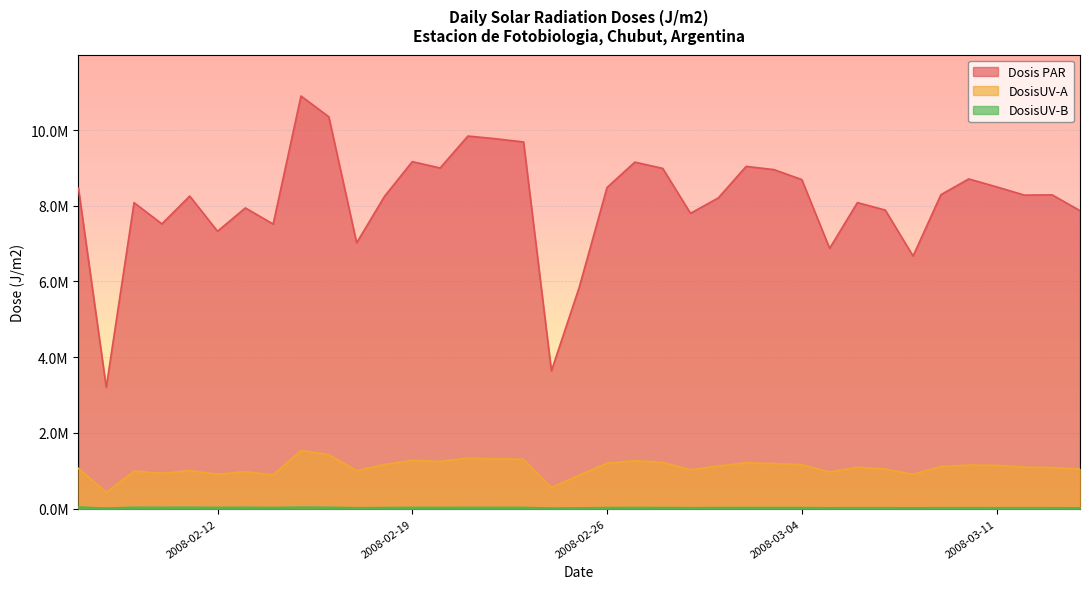

Is the value of Dosis PAR at 2008-03-13 greater than the value of DosisUV-A at 2008-02-16?

Yes